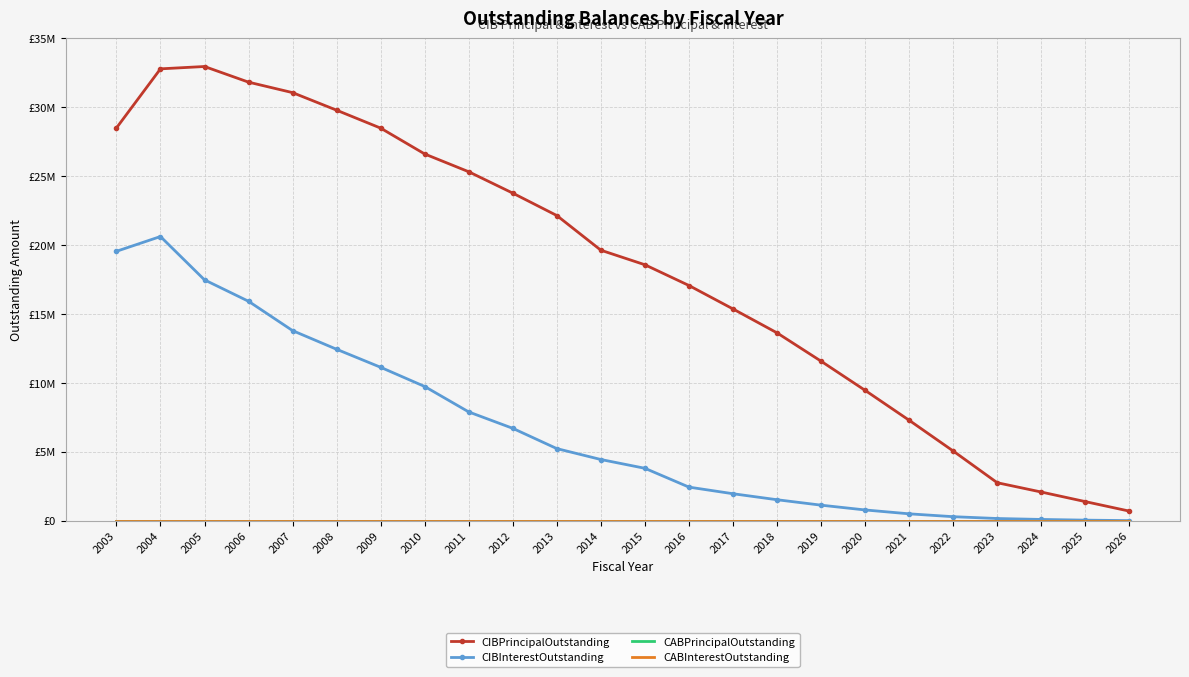

At 2023, list the series in order from smallest to largest.

CABPrincipalOutstanding, CABInterestOutstanding, CIBInterestOutstanding, CIBPrincipalOutstanding